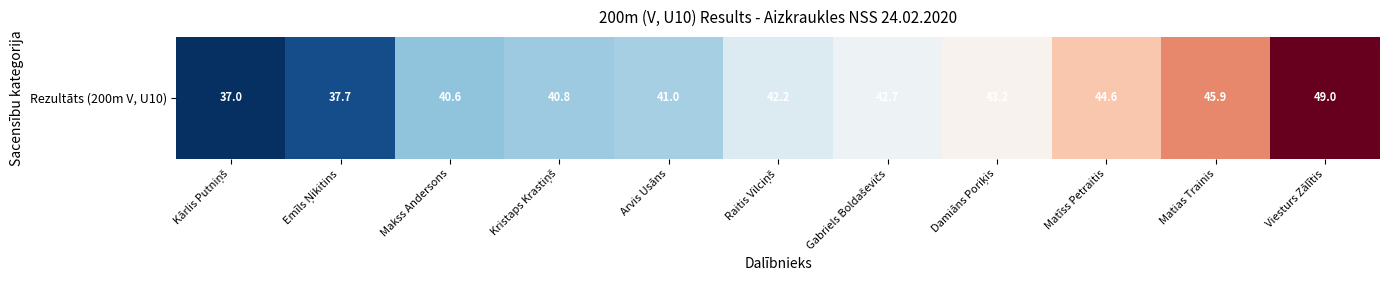

What is the minimum value shown in the chart?

37.0